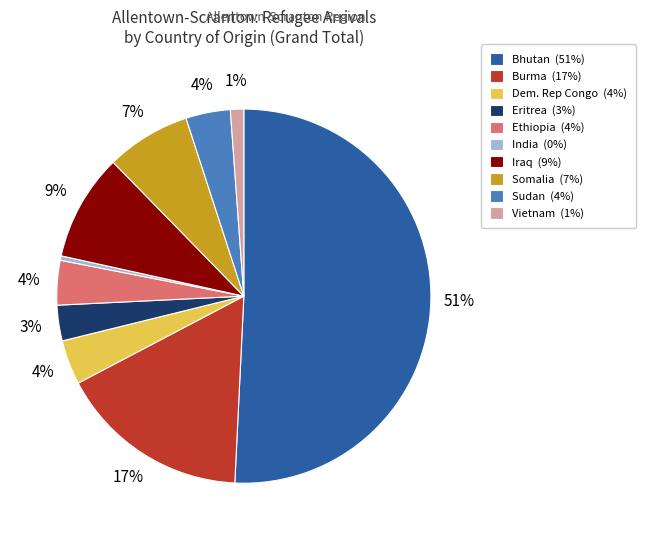

Which has a higher value, Ethiopia (4%) or India (0%)?

Ethiopia (4%)